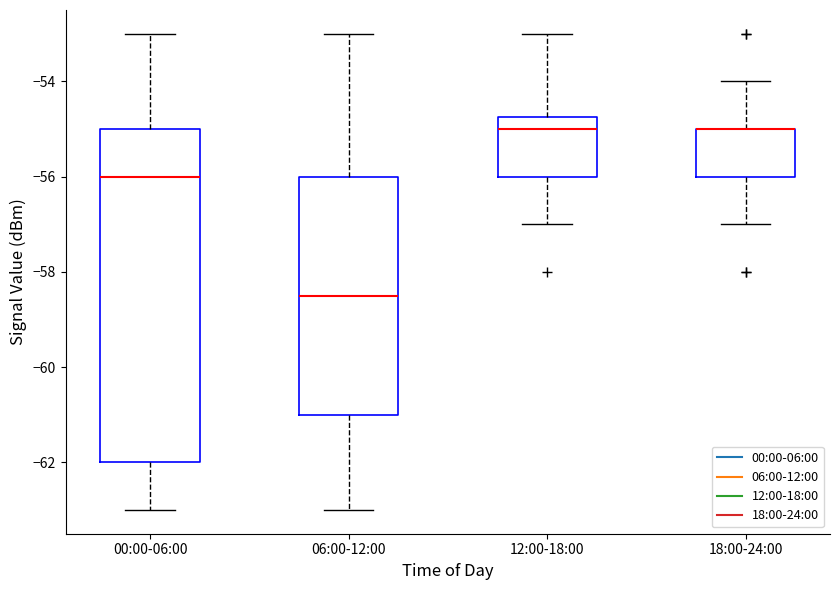

Comparing the boxes themselves (not the whiskers), which one is the tallest?

00:00-06:00